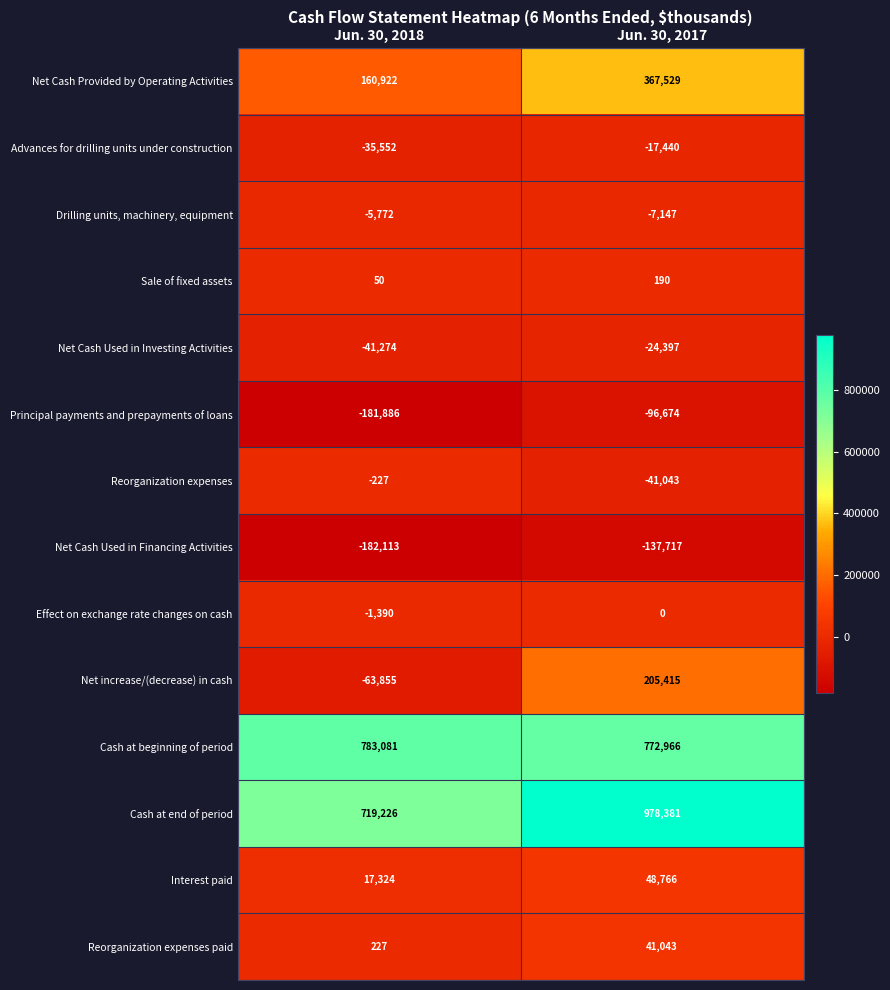

What is the approximate value of Net Cash Used in Investing Activities at Jun. 30, 2018, to the nearest 10?

-41270